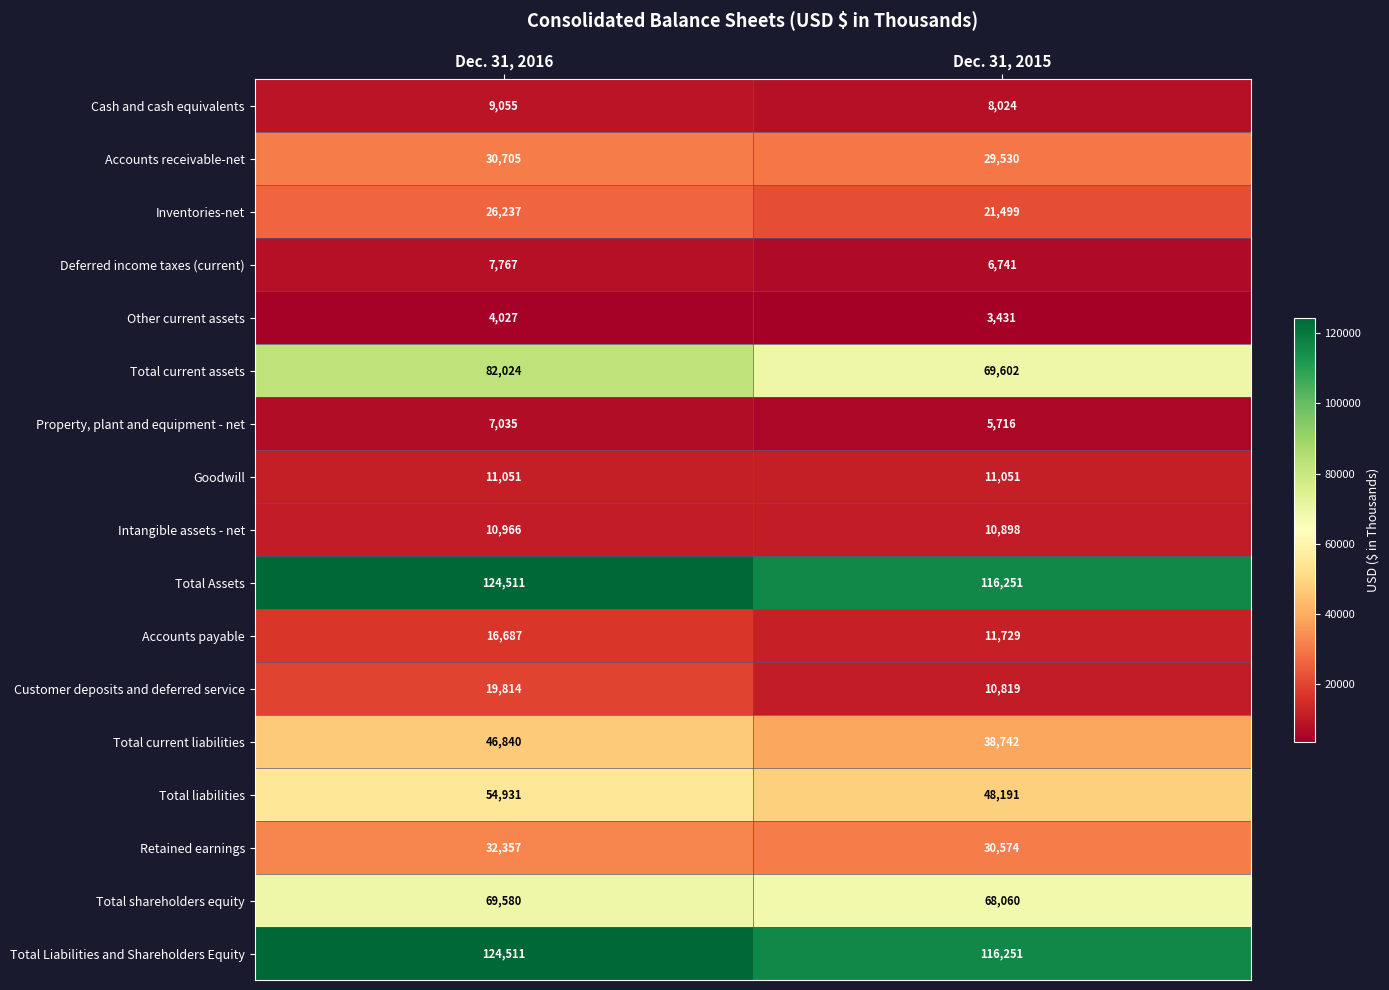

List the labels in order of Accounts payable value, largest first.

Dec. 31, 2016, Dec. 31, 2015